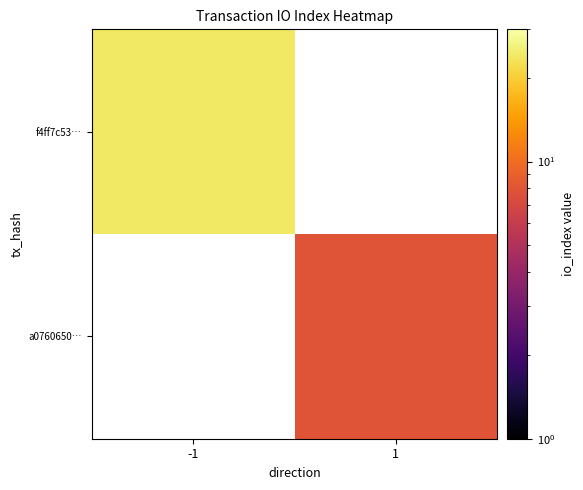

How many categories are shown in the chart?

2